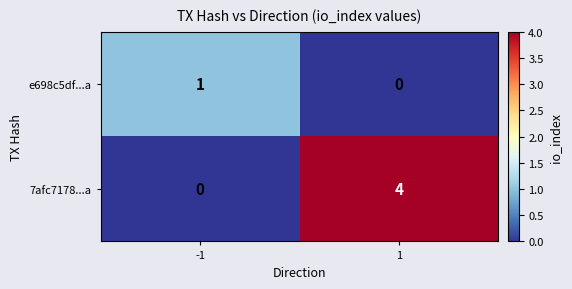

List the series in order of their peak value, lowest first.

e698c5df...a, 7afc7178...a